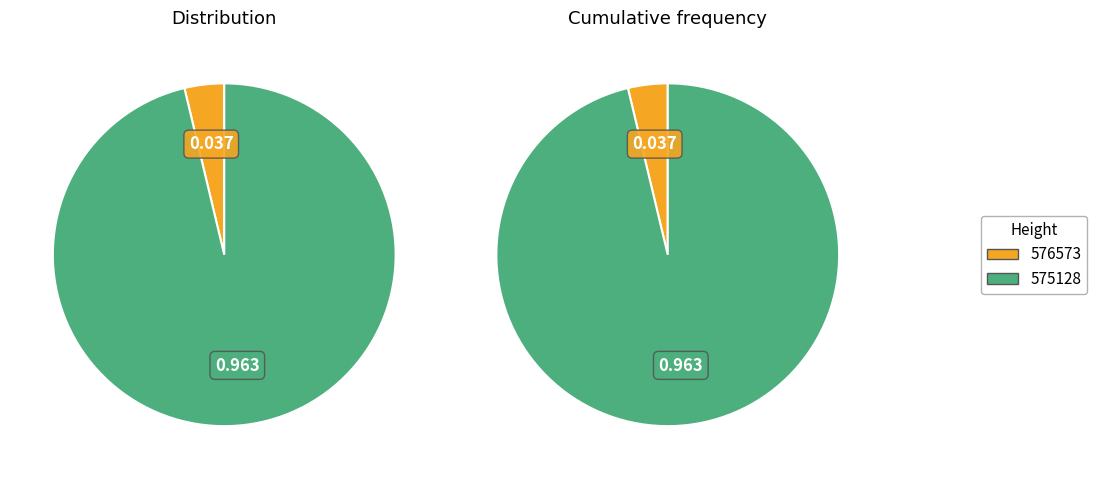

Which category has the biggest portion of the pie?

575128